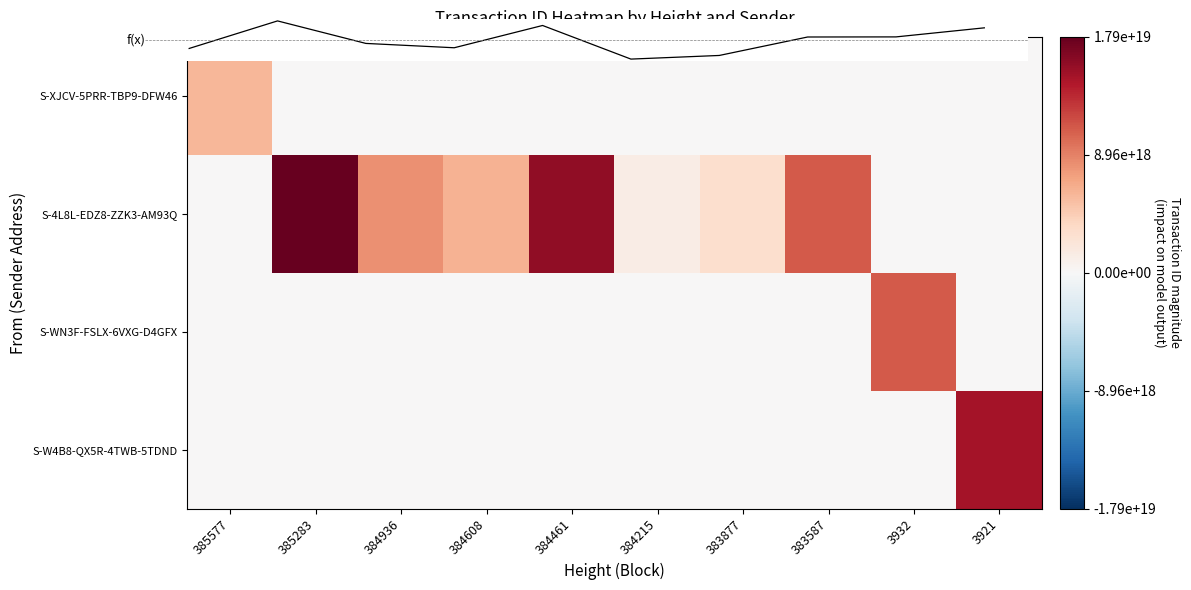

Which category has the highest value across all series?

385283